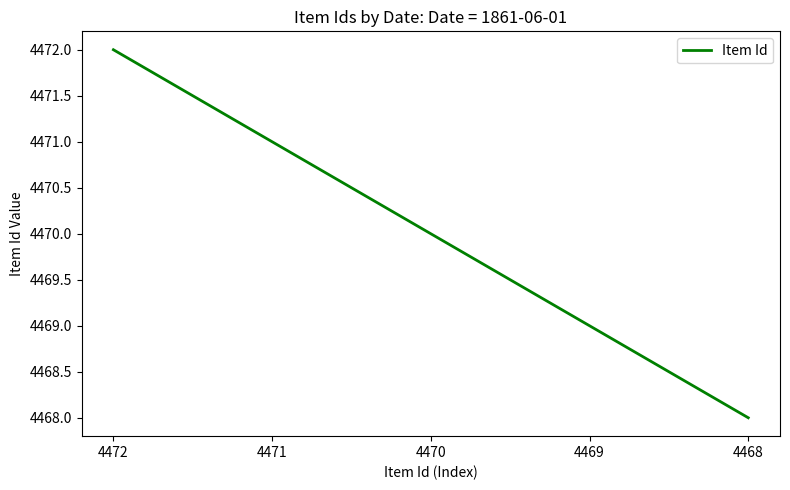

Count the number of data series in this chart.

1